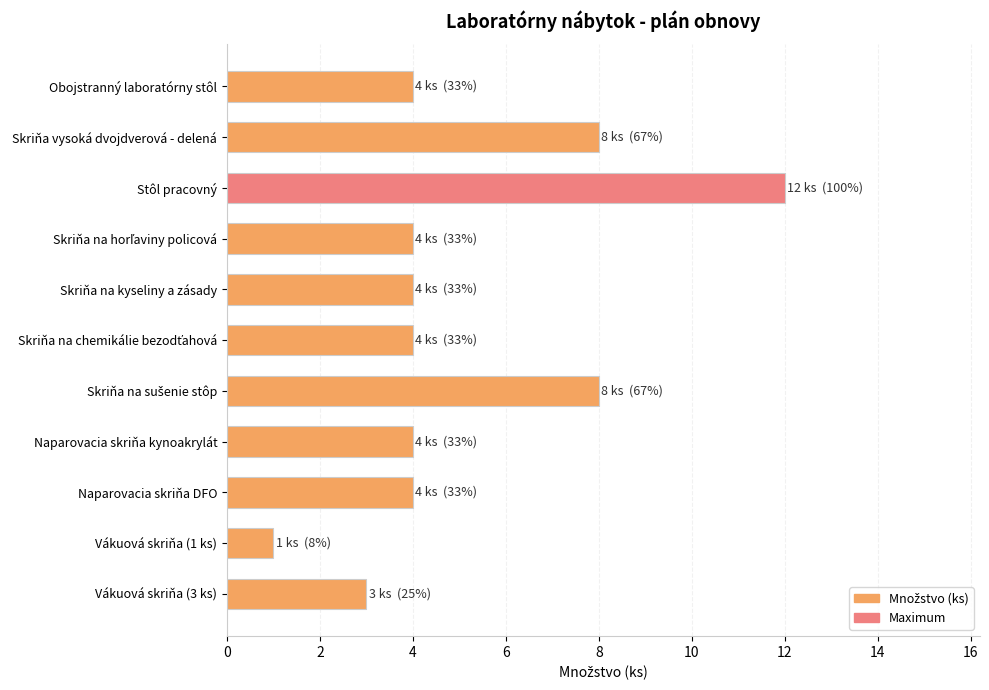

Is it true that the value at Vákuová skriňa (3 ks) is 3?

True